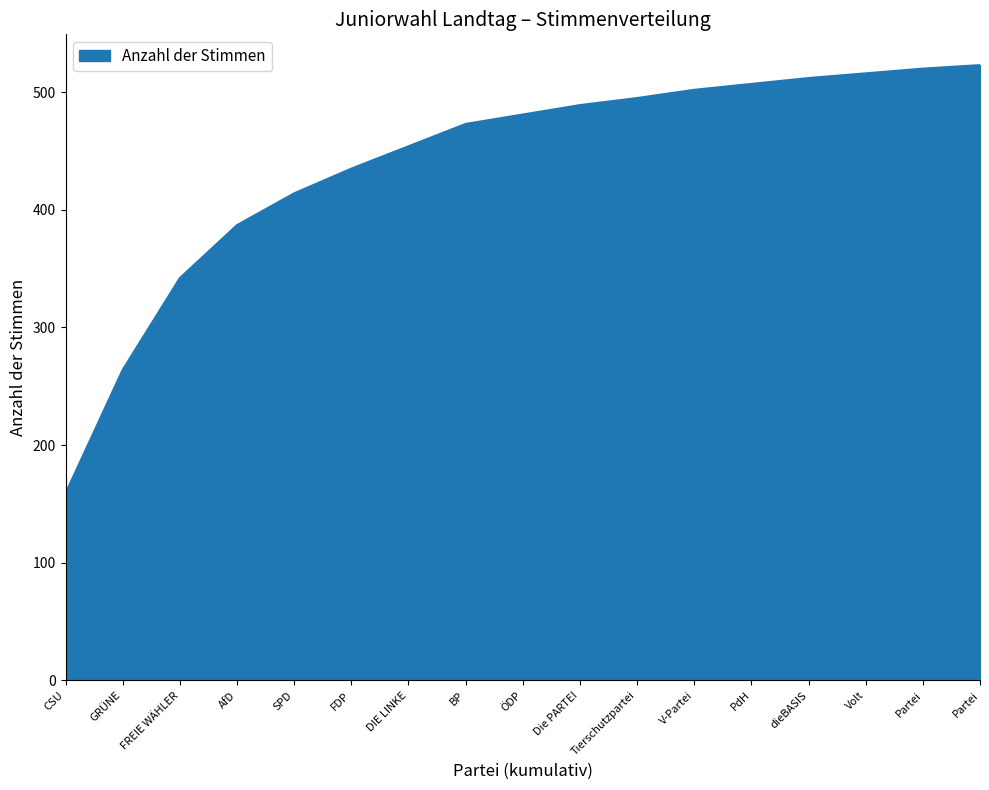

List the labels in order of value, largest first.

Partei, Partei, Volt, dieBASIS, PdH, V-Partei, Tierschutzpartei, Die PARTEI, ÖDP, BP, DIE LINKE, FDP, SPD, AfD, FREIE WÄHLER, GRÜNE, CSU